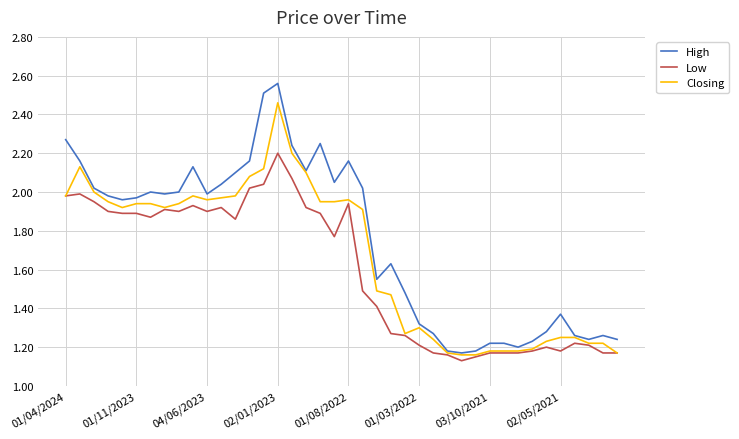

Rank the series by their maximum value, from highest to lowest.

High, Closing, Low